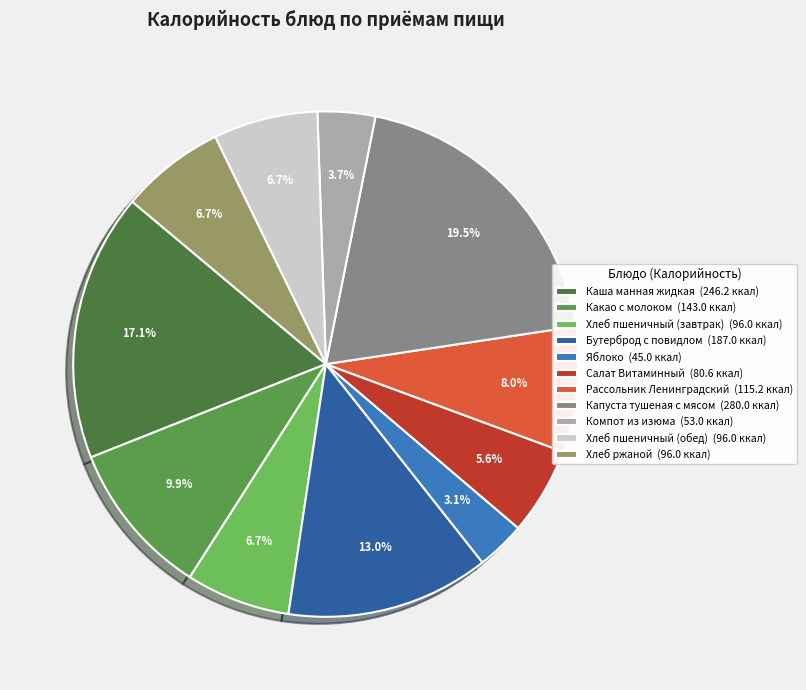

Which has a higher value, Компот из изюма or Какао с молоком?

Какао с молоком